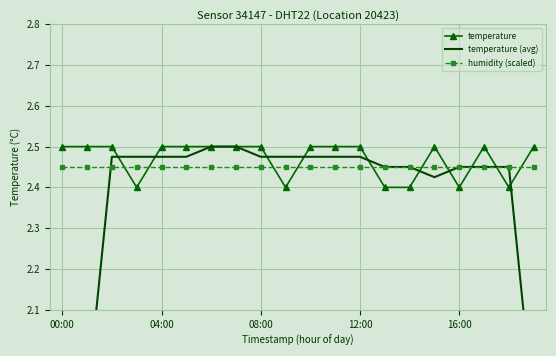

True or false: temperature (avg) has a value of 2.5 at 6.

True